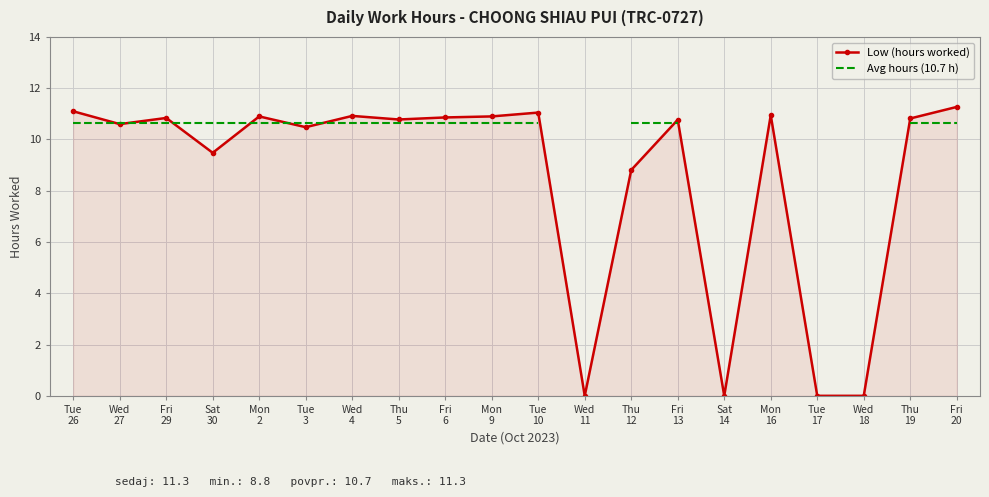

What is the approximate value of Low (hours worked) at Thu
12?

8.8